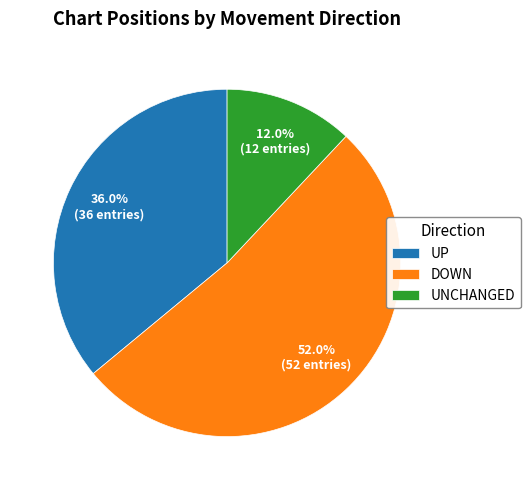

Which has a higher value, UP or UNCHANGED?

UP